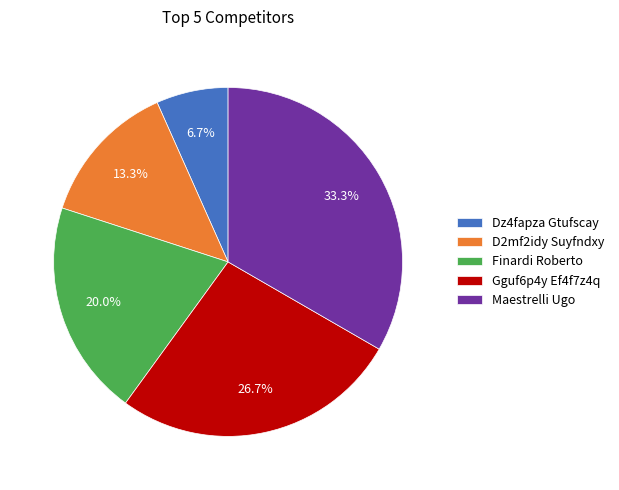

What is the total percentage of Finardi Roberto and D2mf2idy Suyfndxy?

33.3%